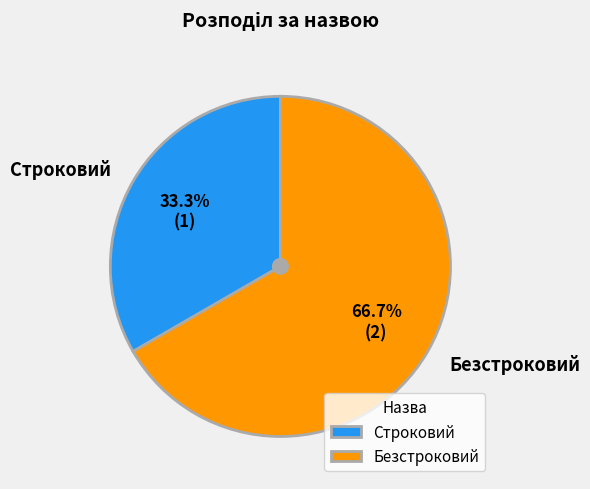

Is it true that Строковий is 28% of the pie?

False